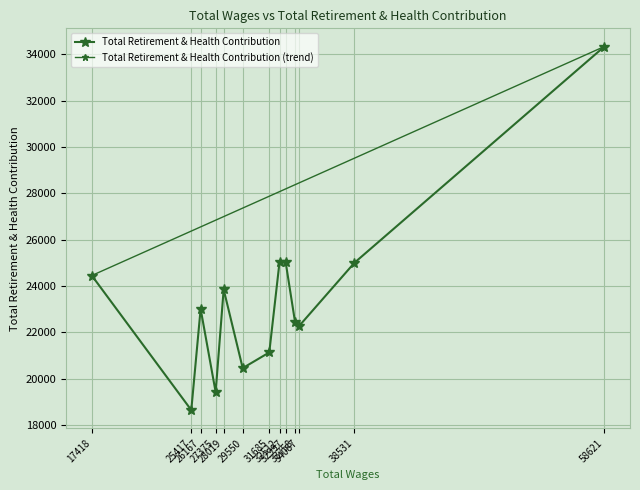

At which category does the data reach its first local peak?

26167